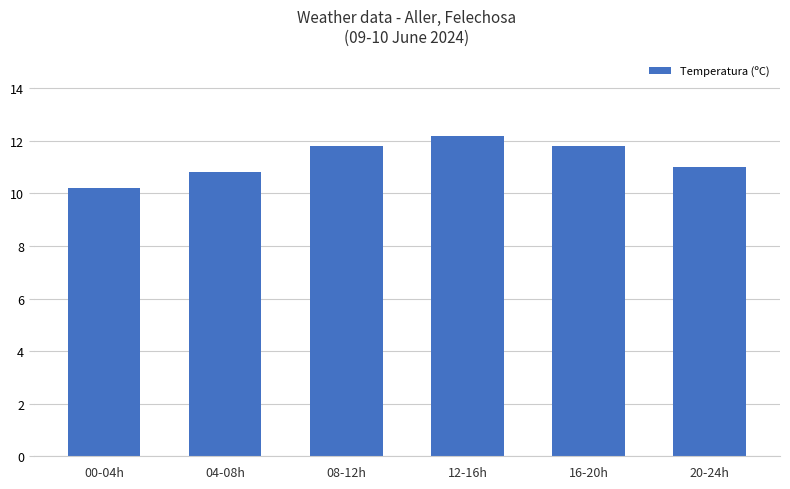

What is the change in value from 00-04h to 16-20h?

+1.6